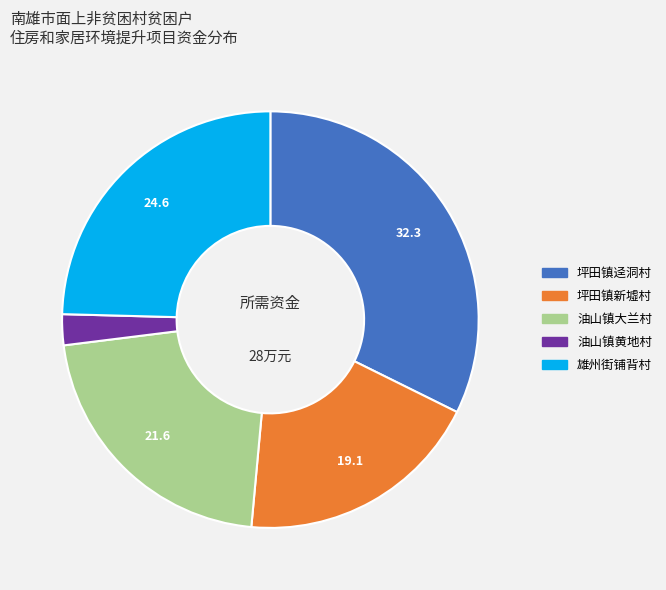

Is there a majority slice in this chart?

No